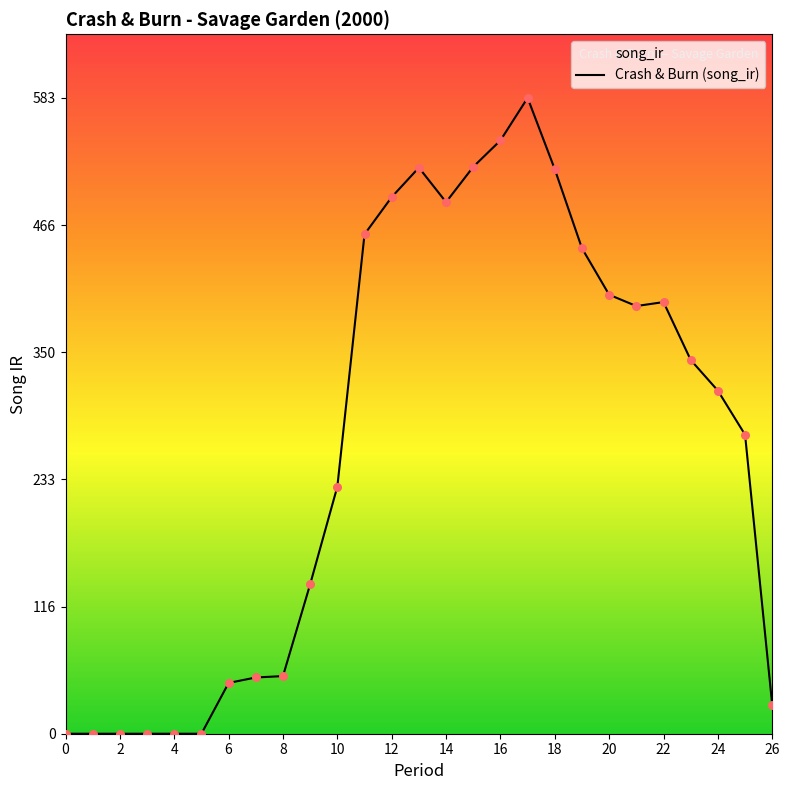

Between 21 and 8, which is larger?

21